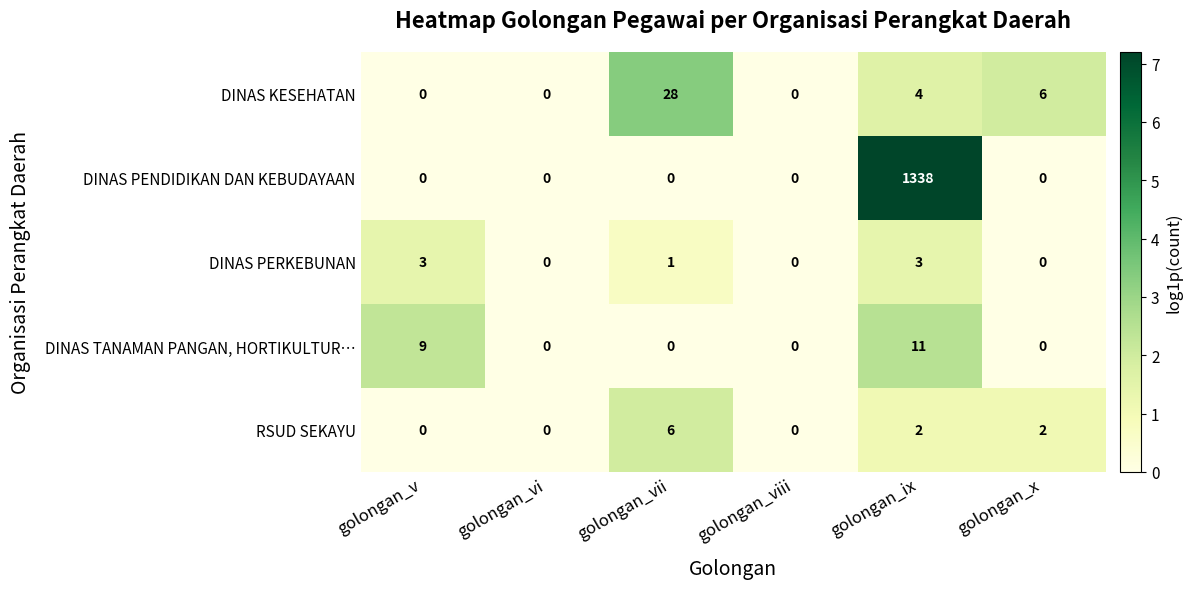

The DINAS TANAMAN PANGAN, HORTIKULTUR… series shows 0 at golongan_vi. True or false?

True